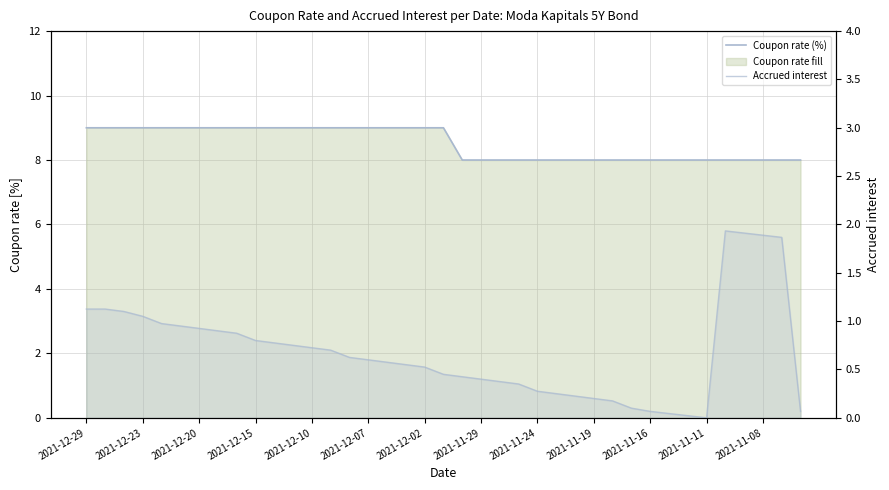

Which label corresponds to the largest value in the chart?

2021-12-29